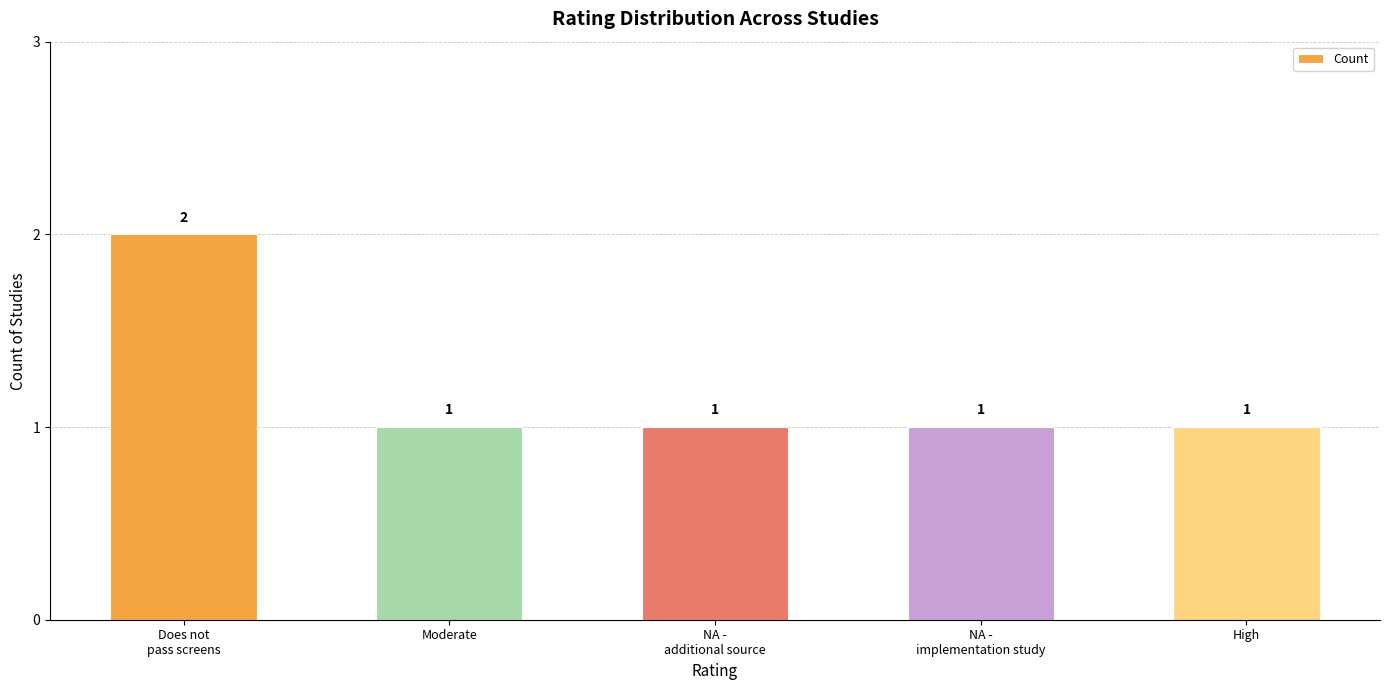

What is the label of the 1st bar from the left?

Does not
pass screens